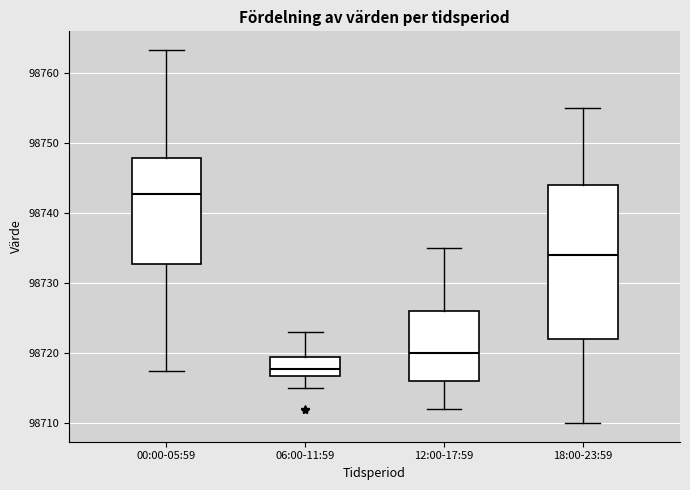

Reading left to right, read every box against the y-axis: the position of its median line, the range the box covers, and the ends of its whiskers. The values are not printed on the chart, so give them approximately, as read against the axis.

00:00-05:59: median 98743, box 98733 to 98748, whiskers 98717 to 98763
06:00-11:59: median 98718, box 98717 to 98719, whiskers 98715 to 98723
12:00-17:59: median 98720, box 98716 to 98726, whiskers 98712 to 98735
18:00-23:59: median 98734, box 98722 to 98744, whiskers 98710 to 98755